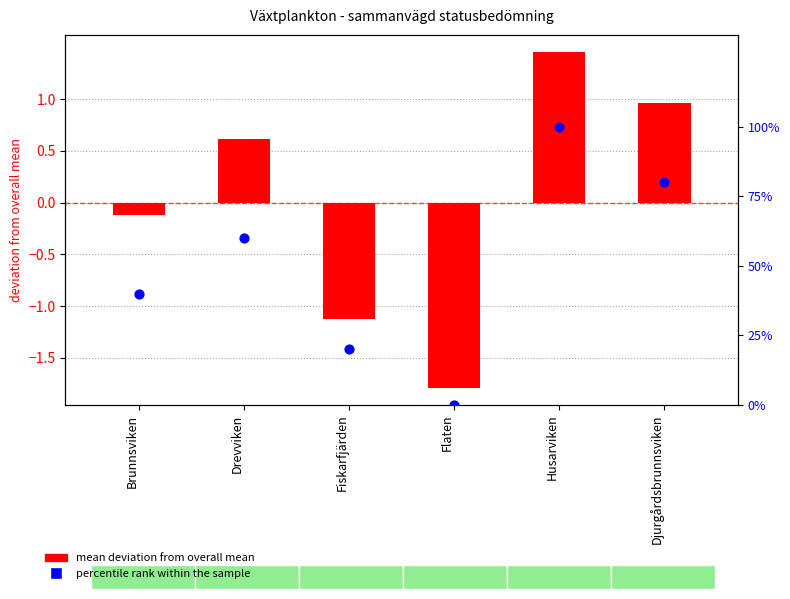

Is the value of mean deviation from overall mean at Brunnsviken greater than the value of percentile rank within the sample at Drevviken?

No